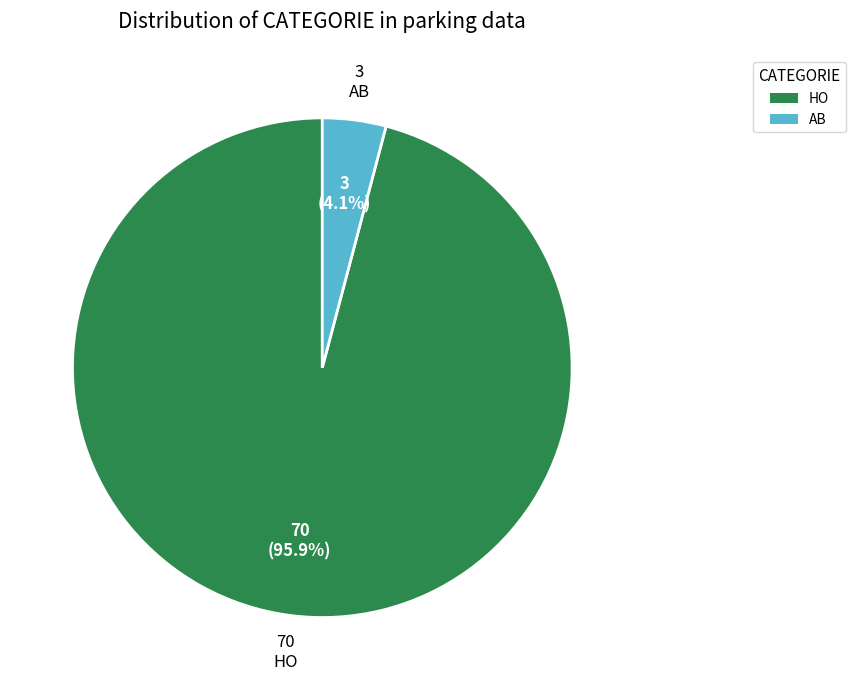

Which slice represents more than half of the pie?

HO